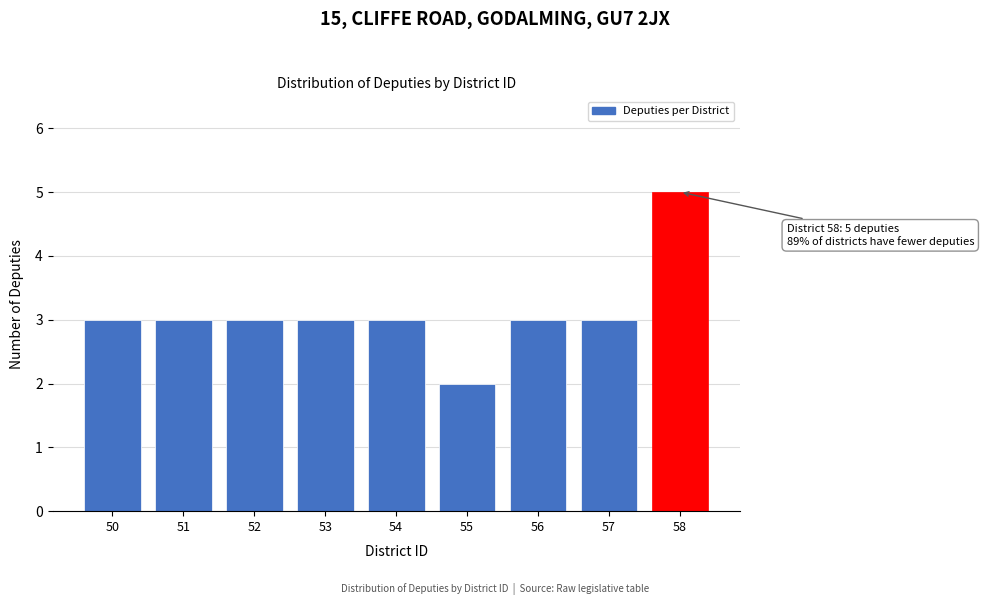

Reading left to right, what are all the values shown in this chart?

50=3	51=3	52=3	53=3	54=3	55=2	56=3	57=3	58=5